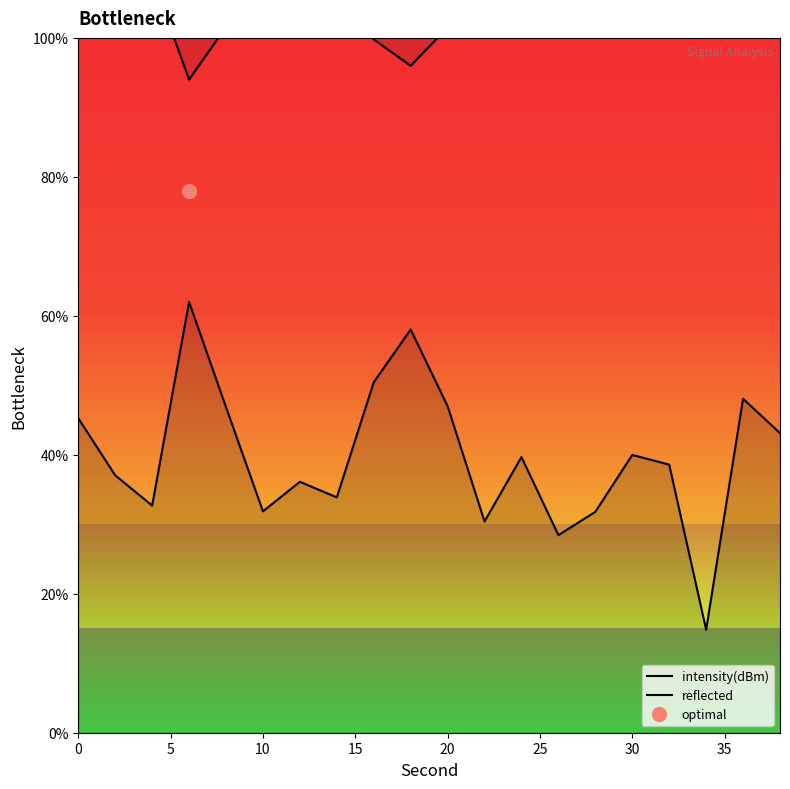

How many series are shown in this chart?

2